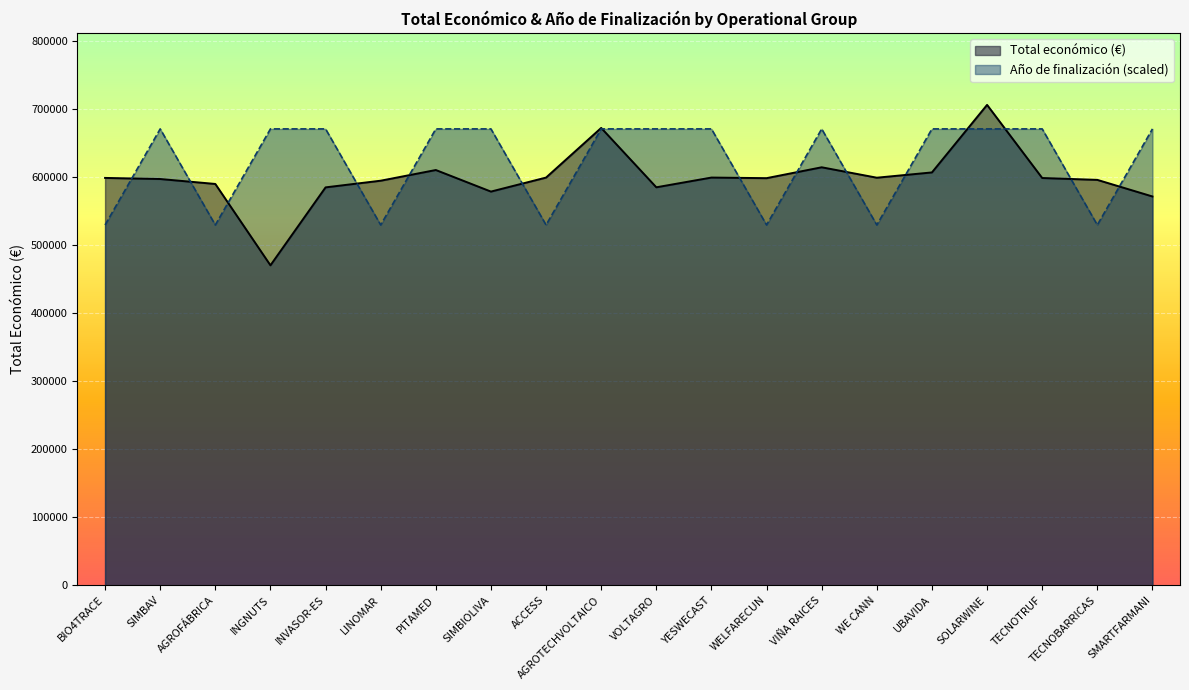

Reading left to right, extract all data points from this chart.

Total económico (€): 599262.0	597651.0	590382.0	470675.0	585346.0	595173.0	610889.0	579152.0	599779.0	672807.0	585460.0	599792.0	598909.0	614907.0	599584.0	607342.0	706697.0	599131.0	596384.0	571965.0
Año de finalización: 530022.8	671362.2	530022.8	671362.2	671362.2	530022.8	671362.2	671362.2	530022.8	671362.2	671362.2	671362.2	530022.8	671362.2	530022.8	671362.2	671362.2	671362.2	530022.8	671362.2